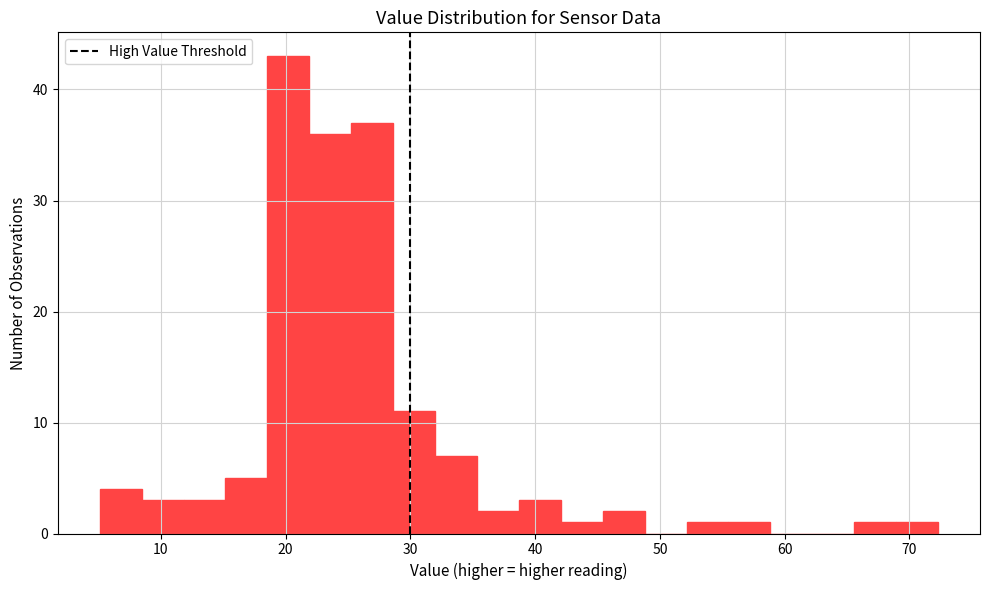

Around what value on the x-axis is the tallest bar? Give the approximate position of its centre, as read against the axis.

20